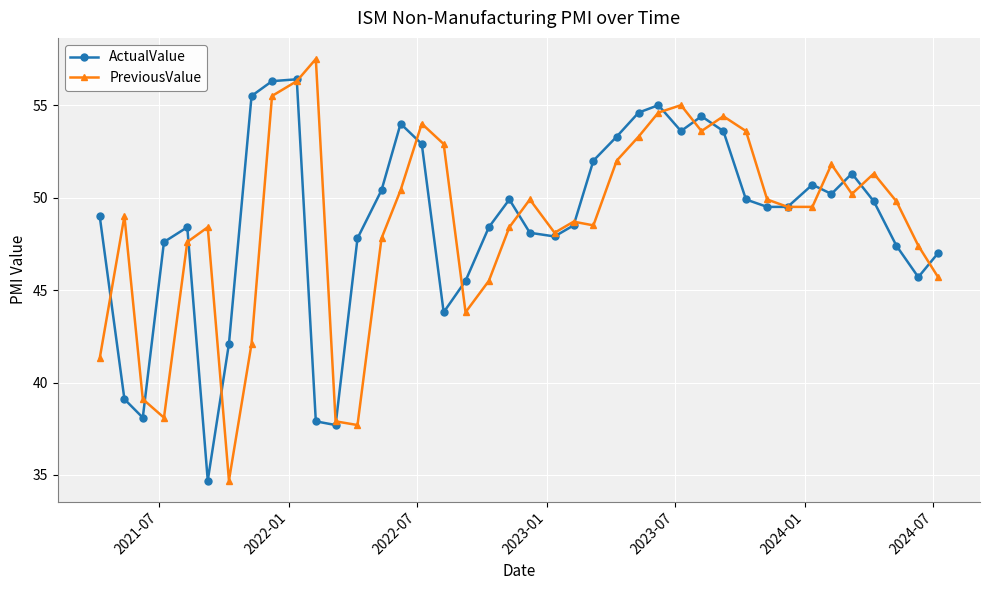

How many lines are shown in the chart?

2